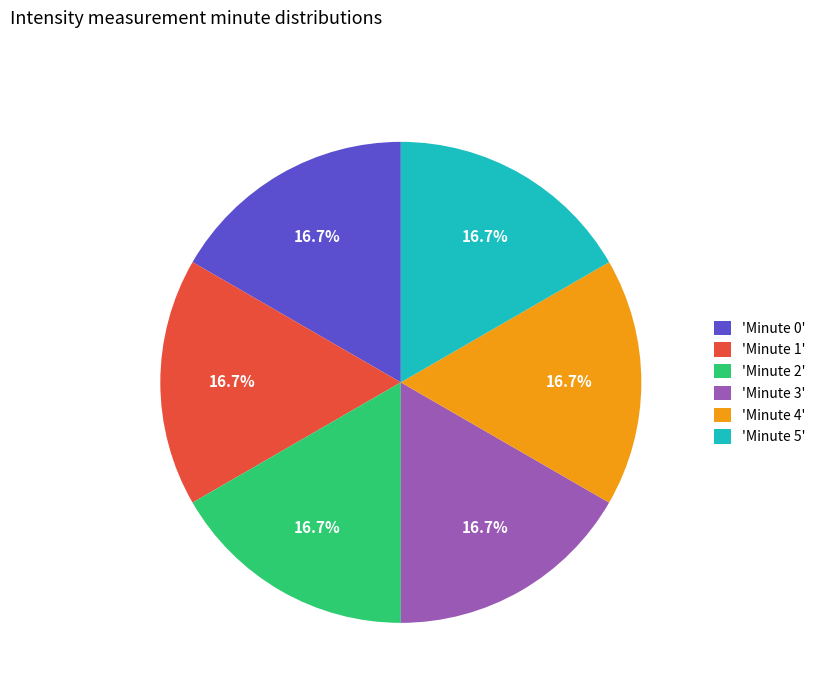

What is the ratio of the value at 'Minute 2' to the value at 'Minute 3'?

1.0